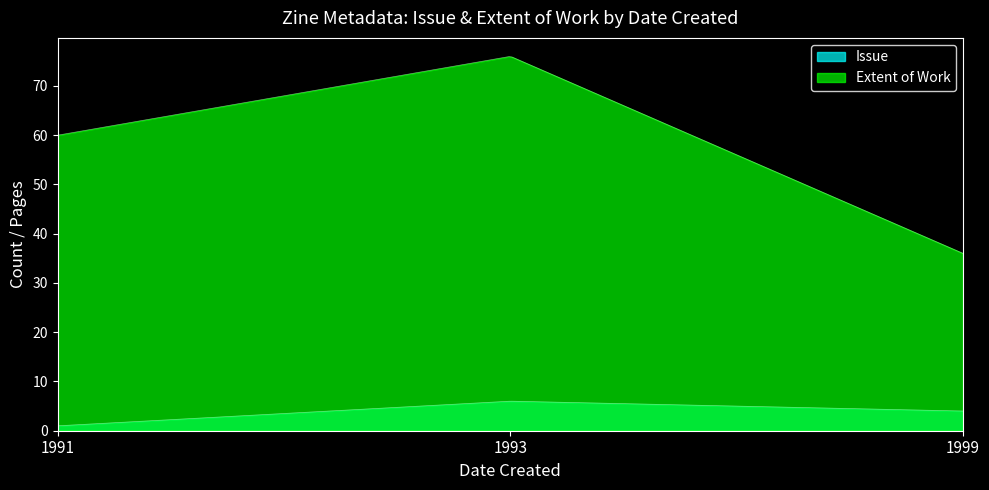

The value of Issue at 1991 is 1. True or false?

False